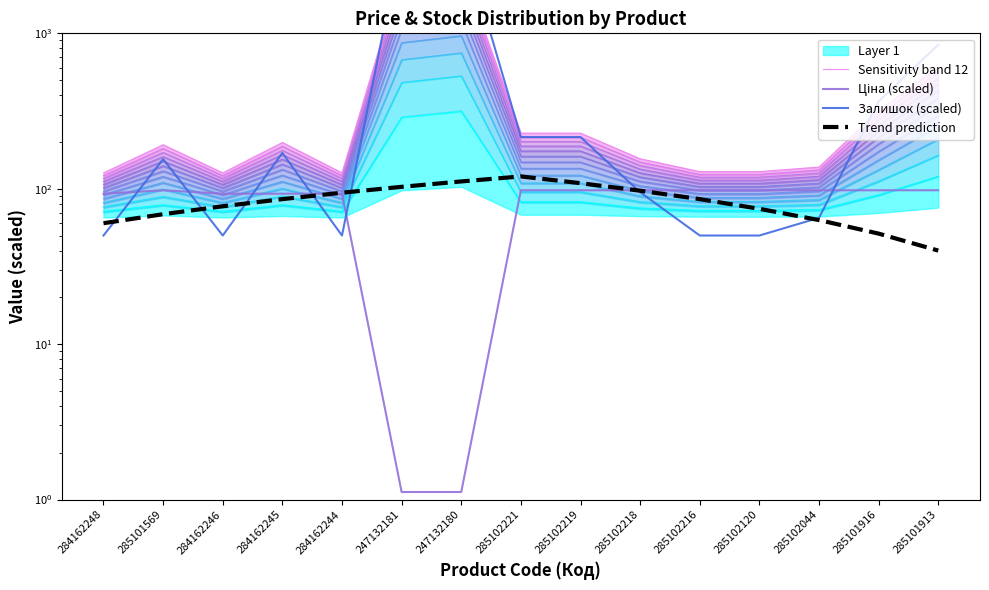

True or false: Trend prediction and Sensitivity band 12 cross at least once.

False